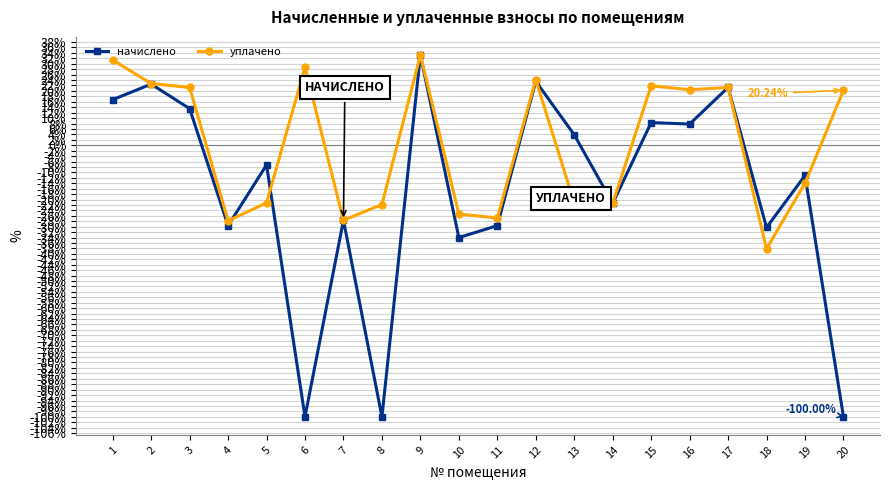

What is the lowest value of the начислено series?

-100.0